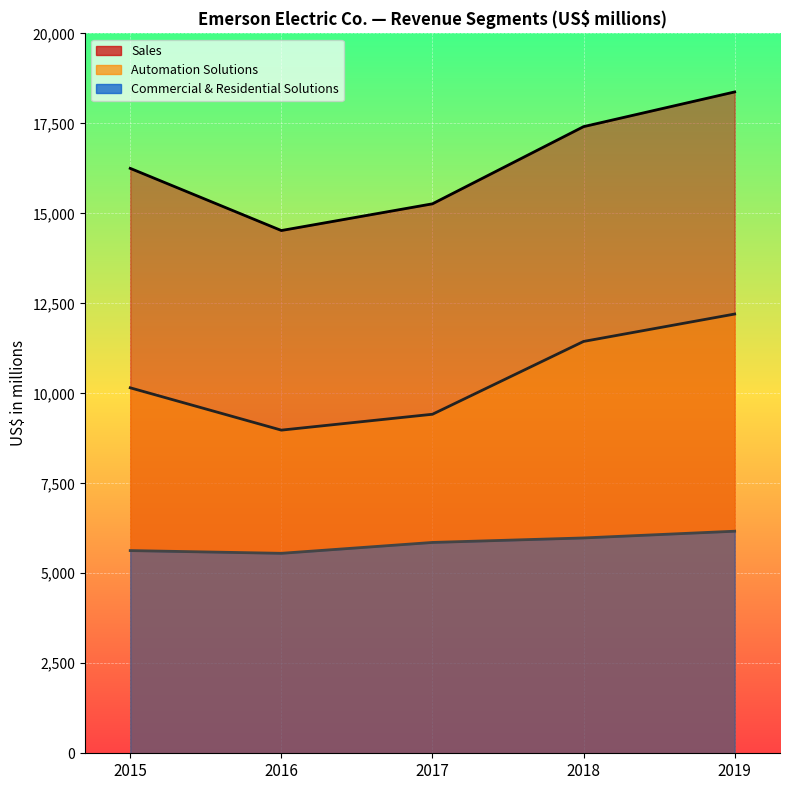

What is the value of the Sales point at the 2nd from the left?

14522